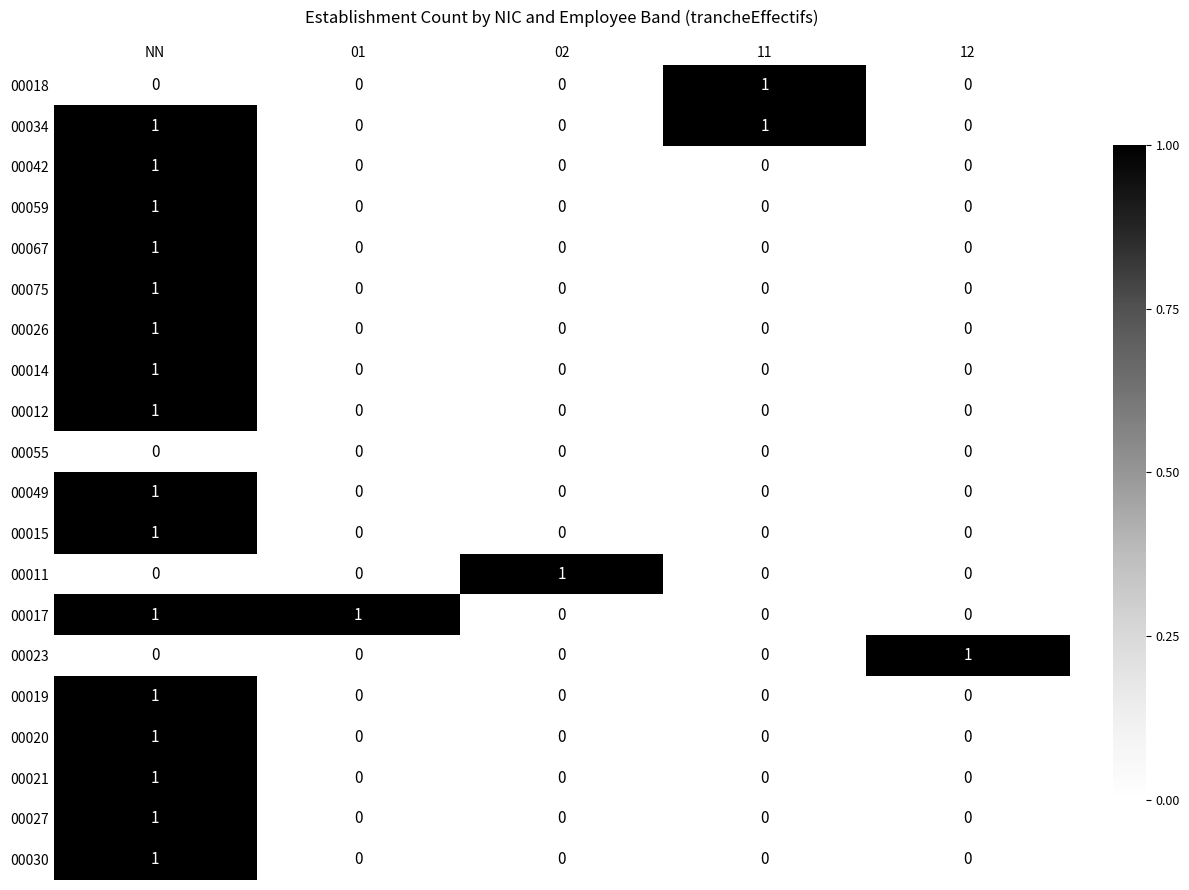

Which category has the highest value in the 00014 series?

NN